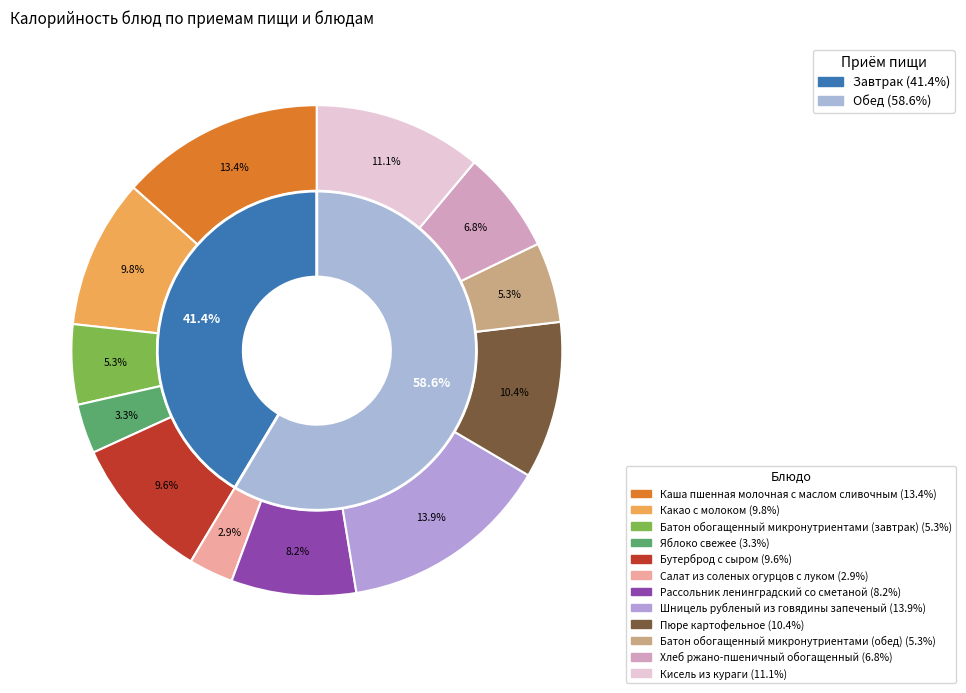

Count the number of slices in the pie.

12